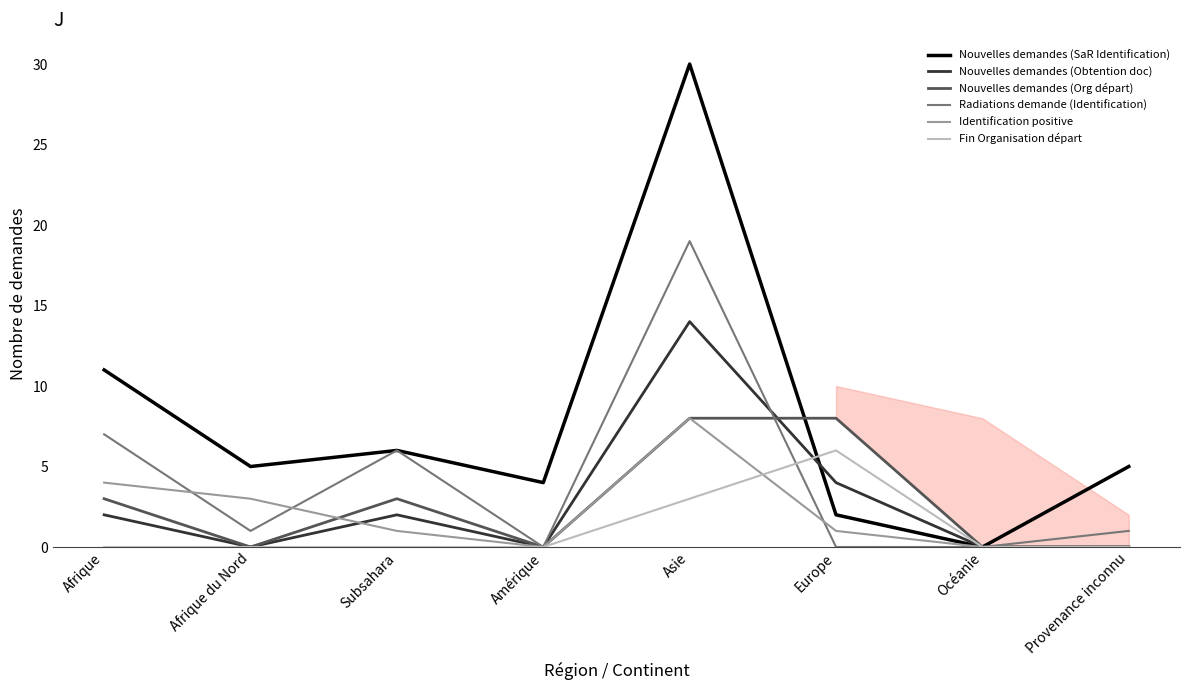

How many lines are shown in the chart?

6